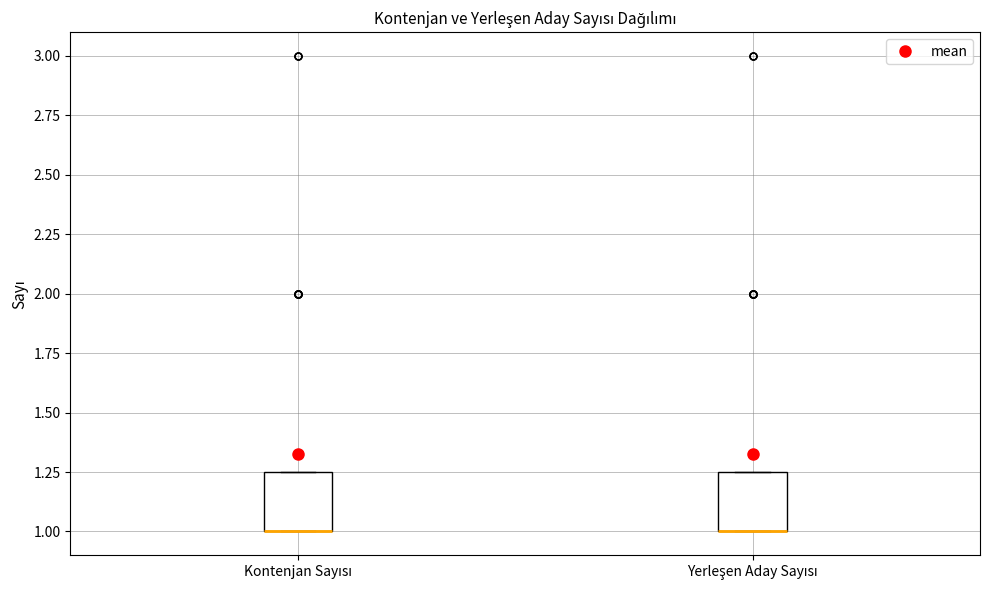

Reading left to right, transcribe this box plot: for each box, give where its median line is, the range the box spans, and where its two whiskers end, as read against the y-axis. The values are not printed on the chart, so give them approximately, as read against the axis.

Kontenjan Sayısı: median 1.00 (drawn on the box's lower edge), box 1.00 to 1.25, whiskers 1.00 to 1.25
Yerleşen Aday Sayısı: median 1.00 (drawn on the box's lower edge), box 1.00 to 1.25, whiskers 1.00 to 1.25